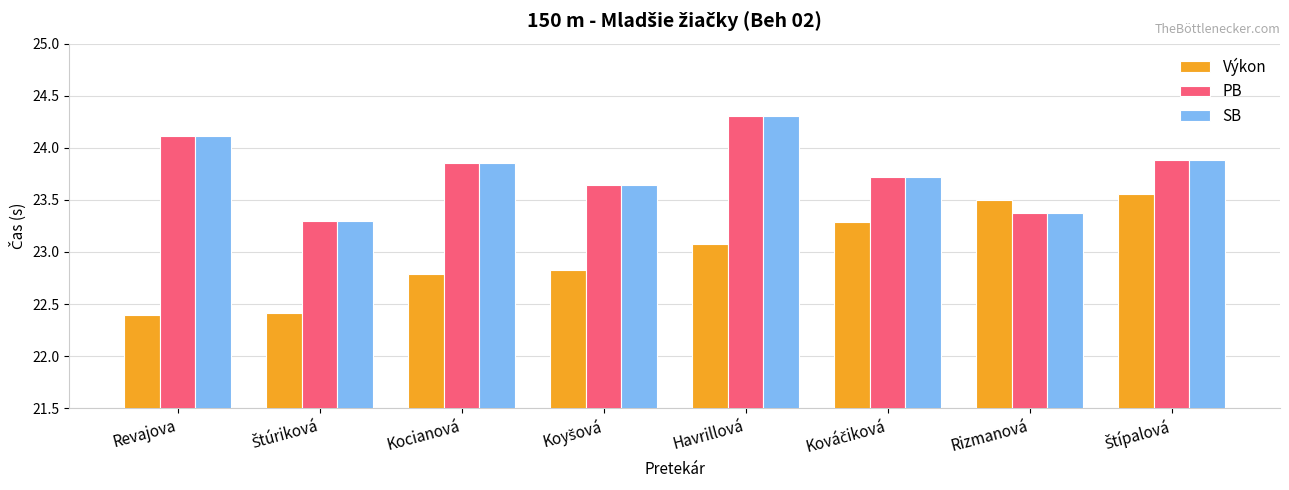

The value of PB at Rizmanová is 23.4. True or false?

True